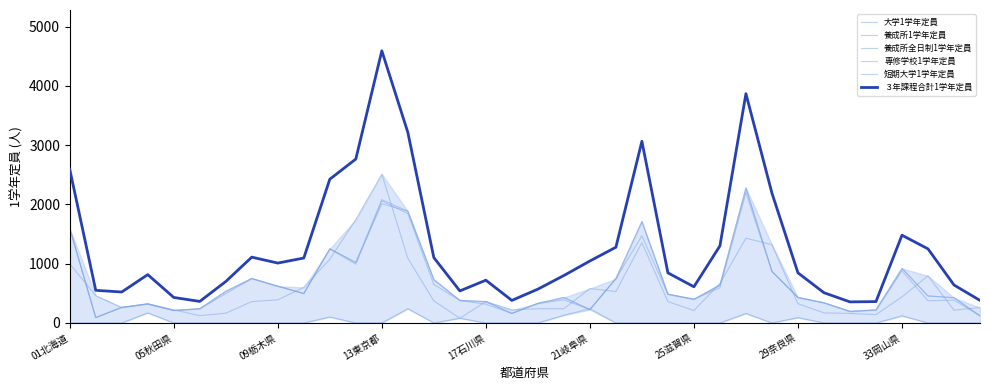

Does the chart display data point markers on the line(s)?

No